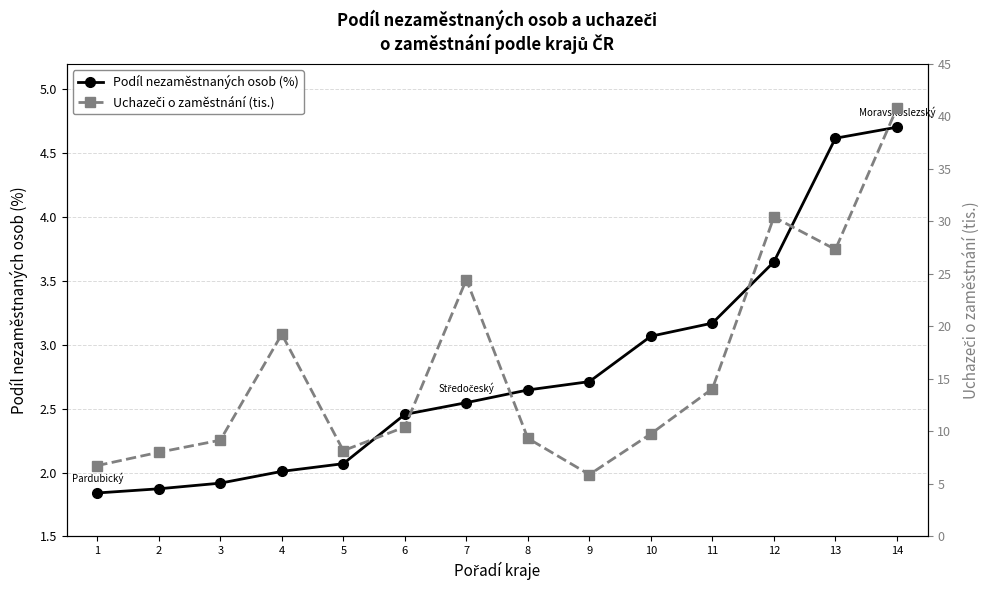

Is the value of Podíl nezaměstnaných osob (%) at 10 greater than the value of Uchazeči o zaměstnání (tis.) at 8?

No